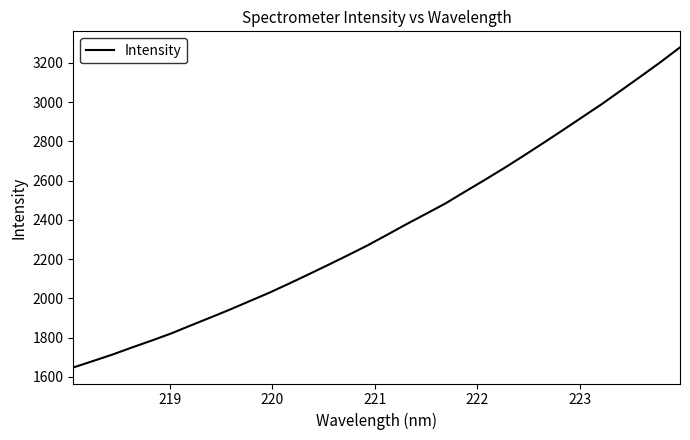

What is the greatest value displayed?

3279.0